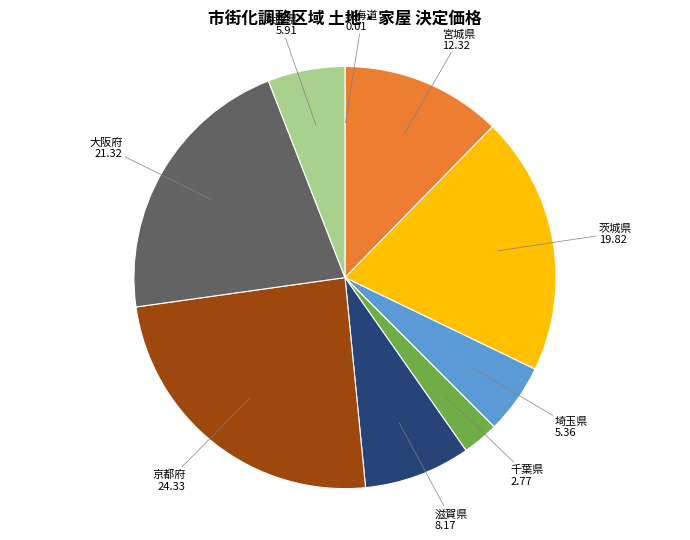

Does 千葉県 represent more than half of the total?

No